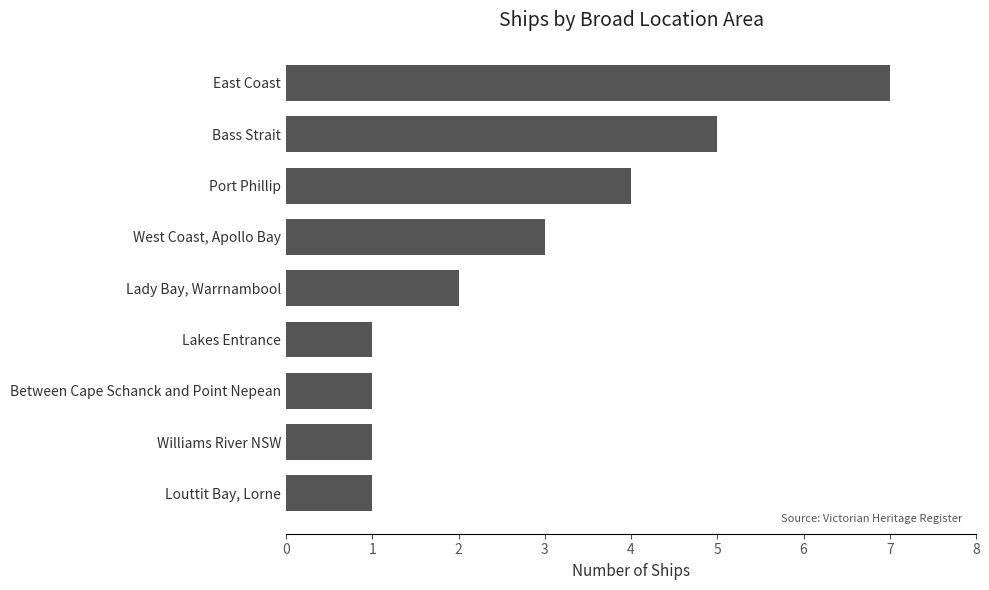

Between West Coast, Apollo Bay and Lady Bay, Warrnambool, which is larger?

West Coast, Apollo Bay